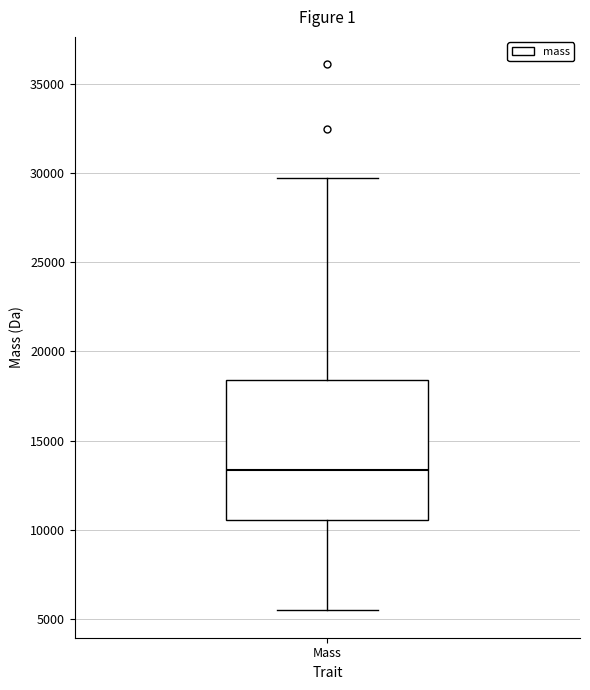

Read this box plot against the y-axis: the position of the median line, the range covered by the box, and the ends of both whiskers. The values are not printed on the chart, so give them approximately, as read against the axis.

median 13500, box 10500 to 18500, whiskers 5500 to 29500